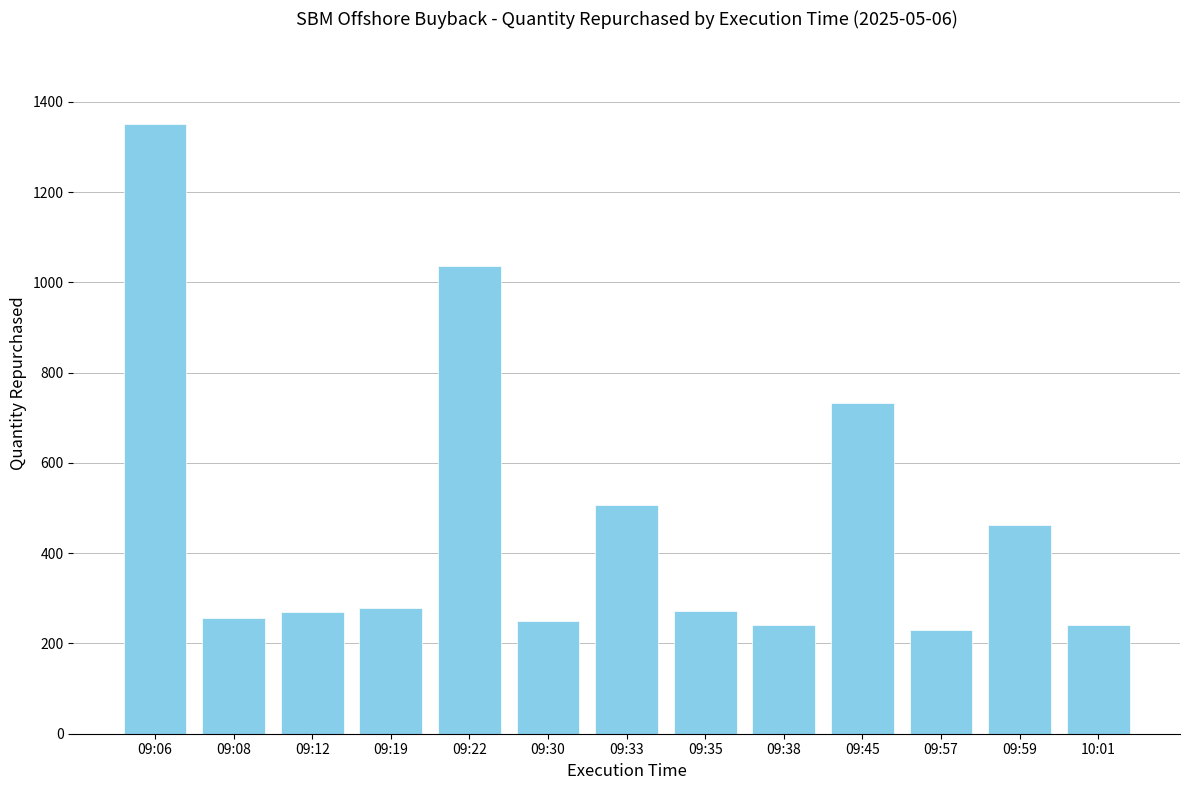

What is the label of the 8th bar from the right?

09:30